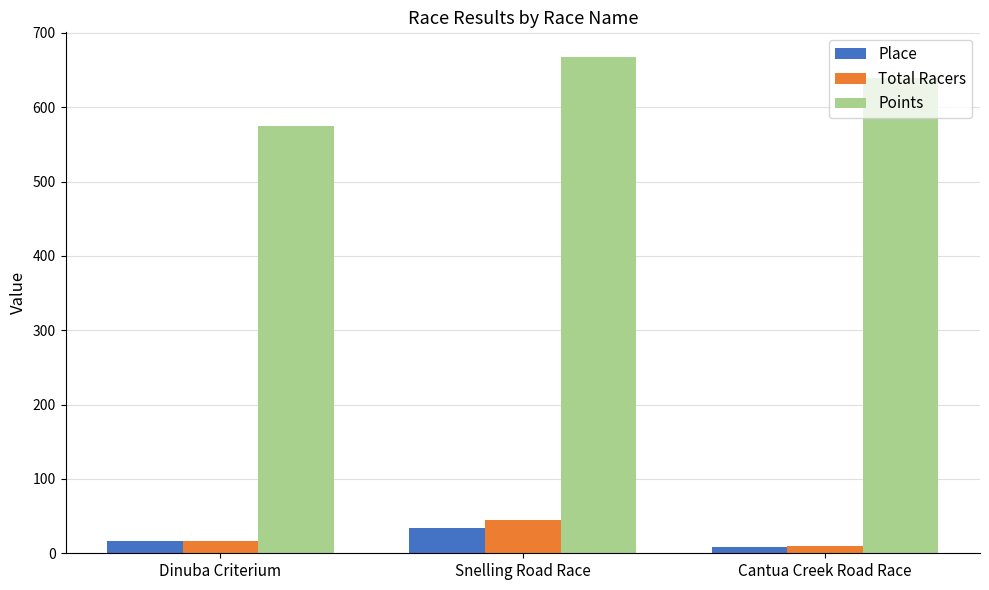

Reading left to right, transcribe all the data shown in this chart.

Place: 16.0	34.0	8.0
Total Racers: 16.0	45.0	10.0
Points: 574.7	667.3	638.7